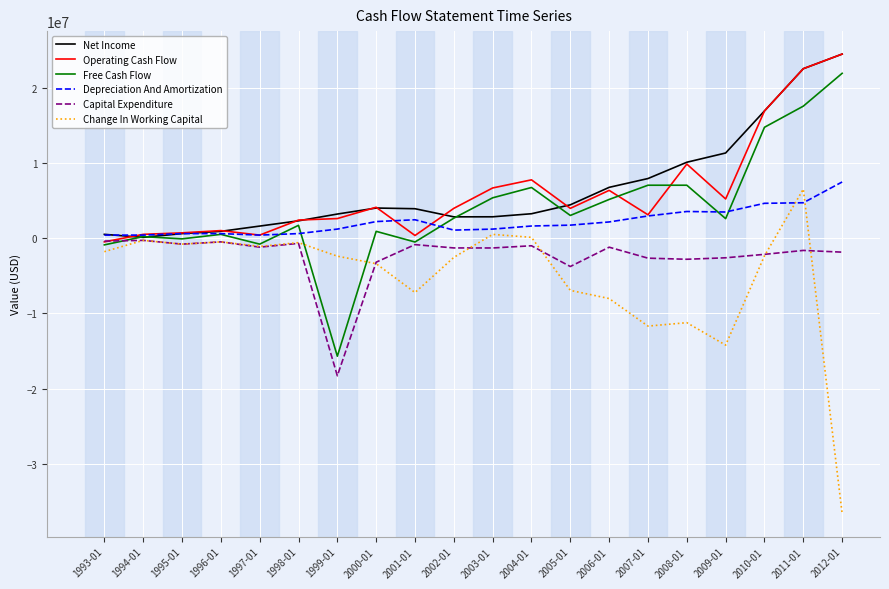

At which category is the sum across all series the highest?

2011-01